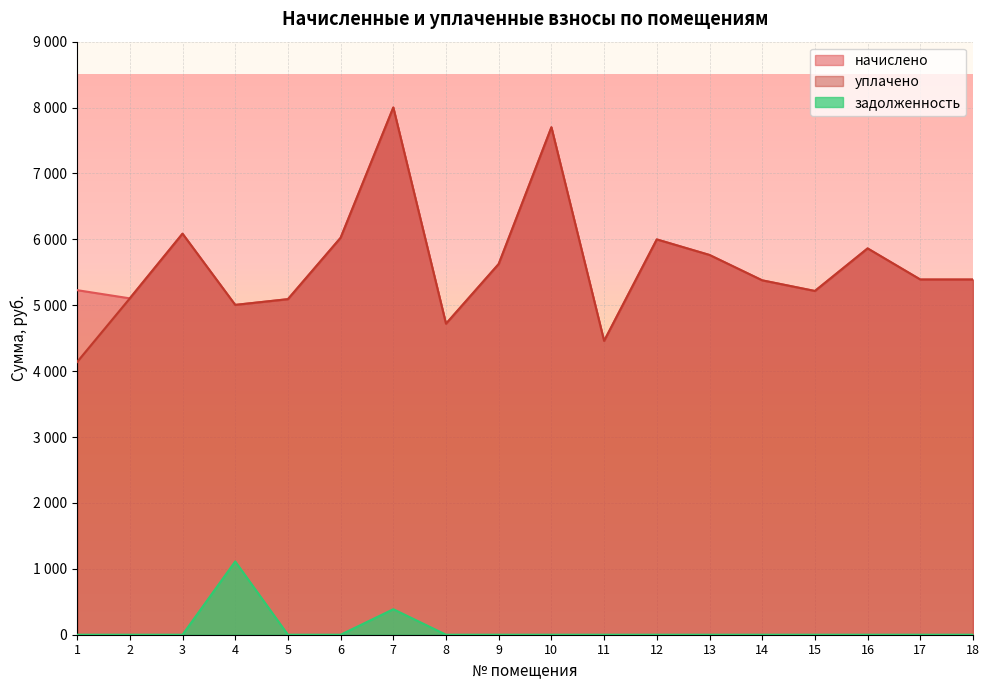

Which series changed the most between 3 and 9?

начислено